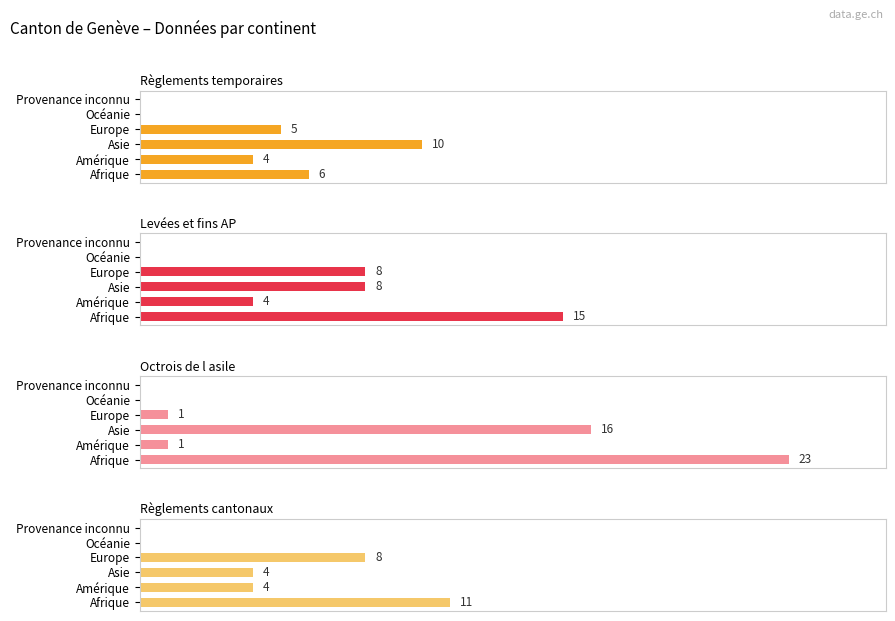

Which series has the widest spread of values?

Total (Octrois de l asile)